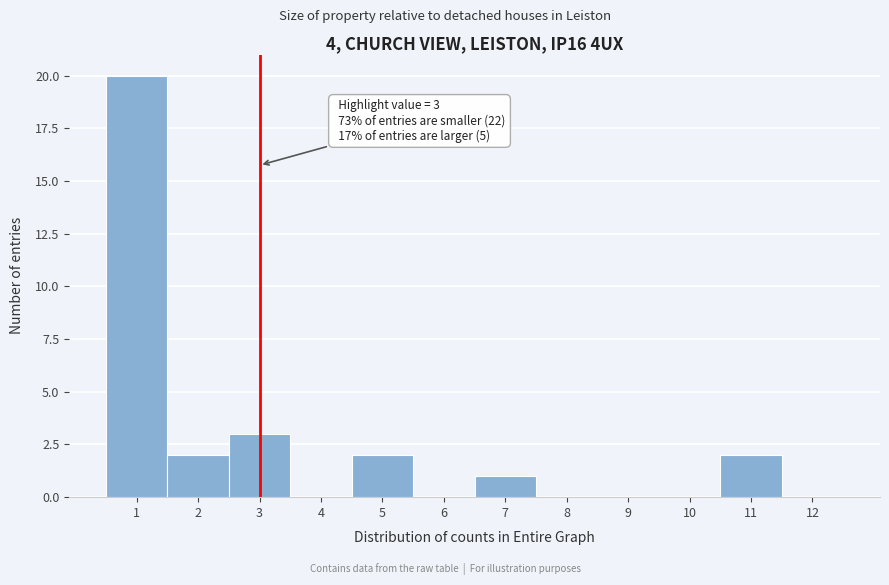

Over which range of the x-axis is the bar tallest?

0.5 to 1.5